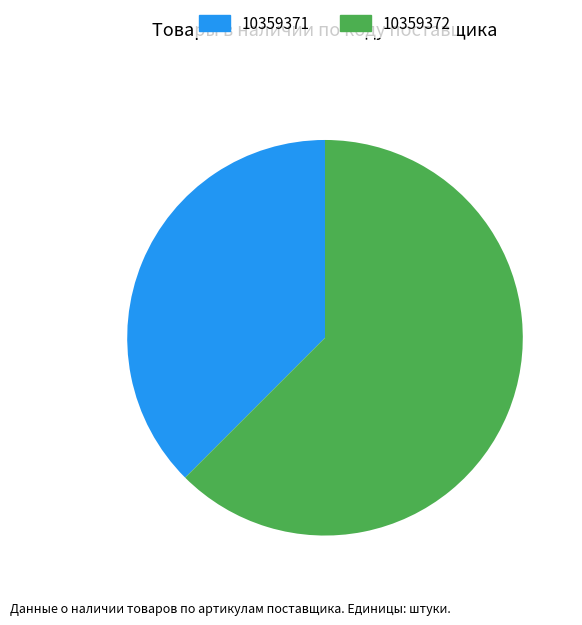

Which slice is the smallest?

10359371